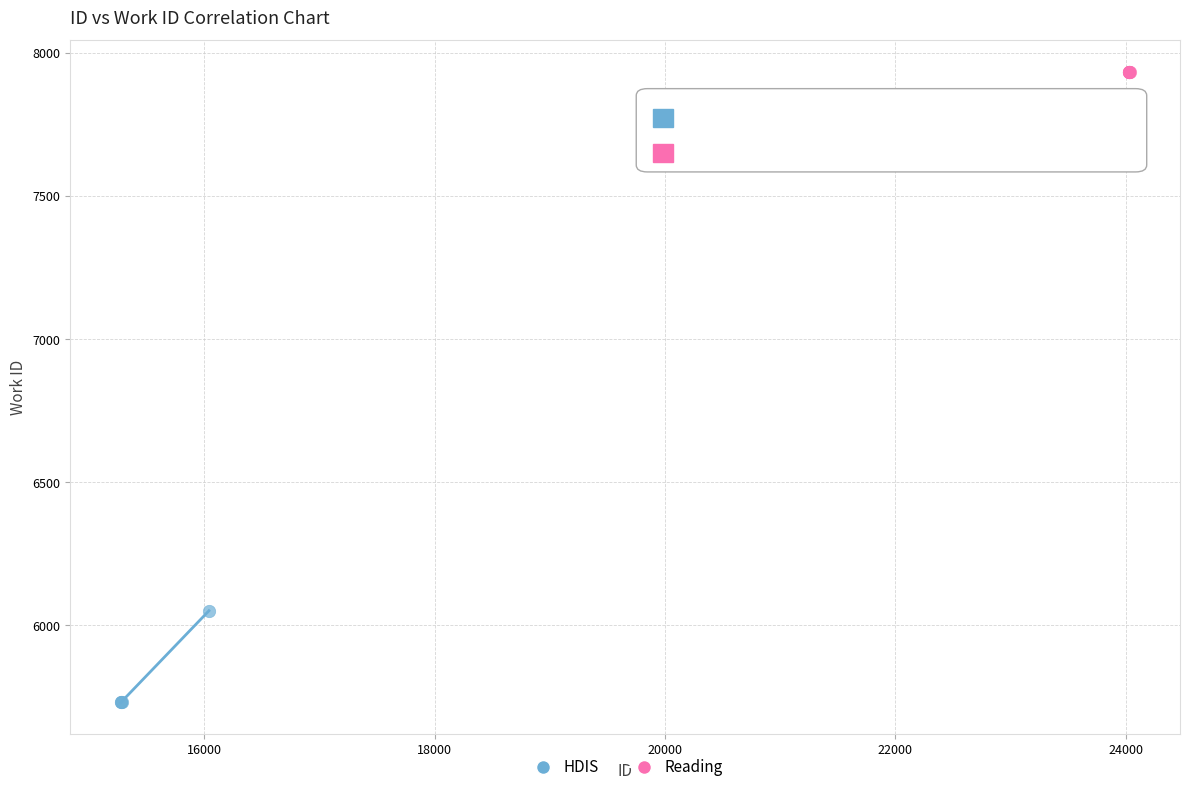

Which series contains the highest Y value?

Reading